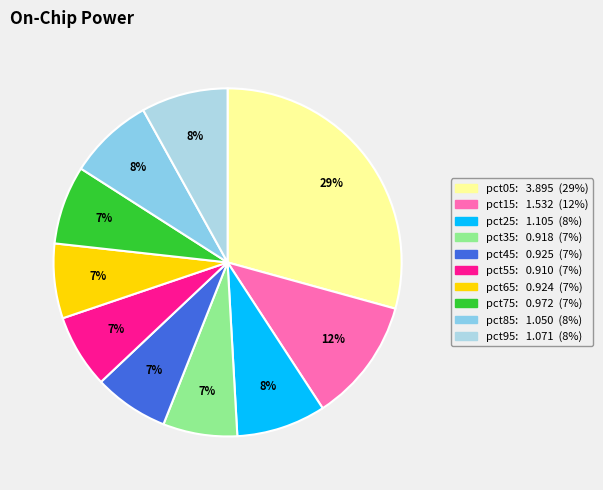

Is pct15 the majority of the pie?

No